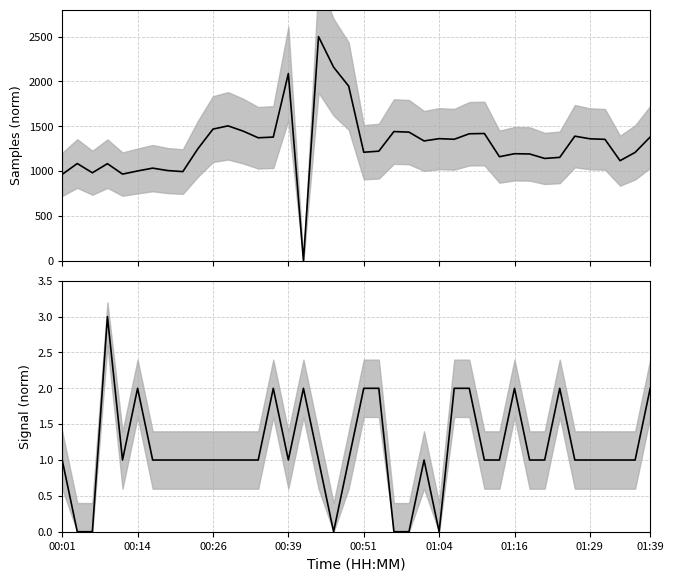

Rank the series by their average value, from highest to lowest.

Samples, Signal